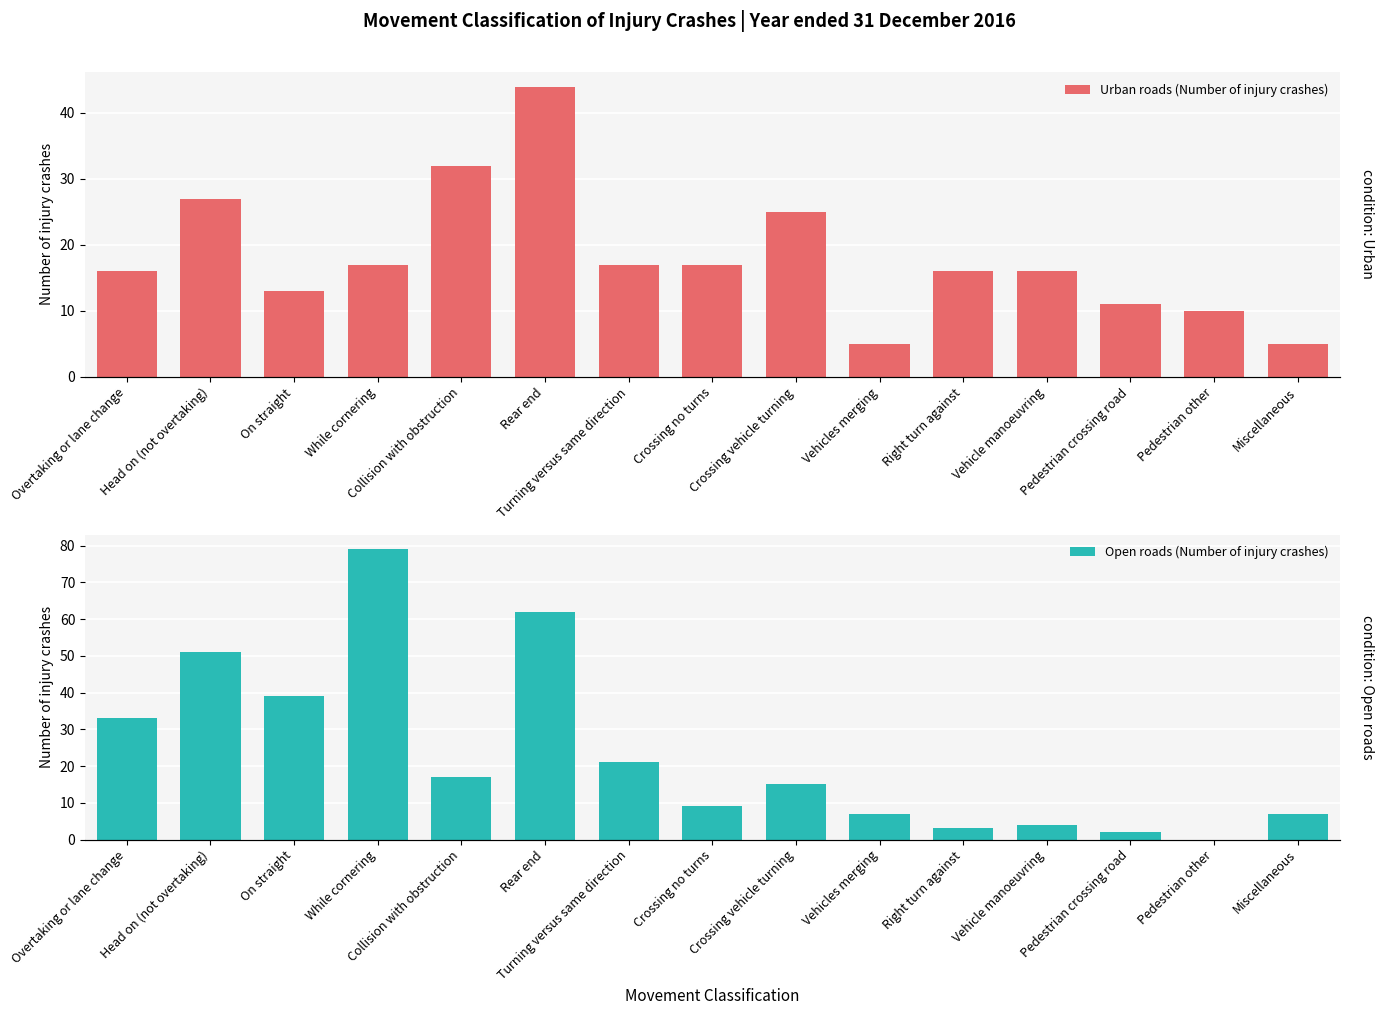

How many bars are there in total?

30